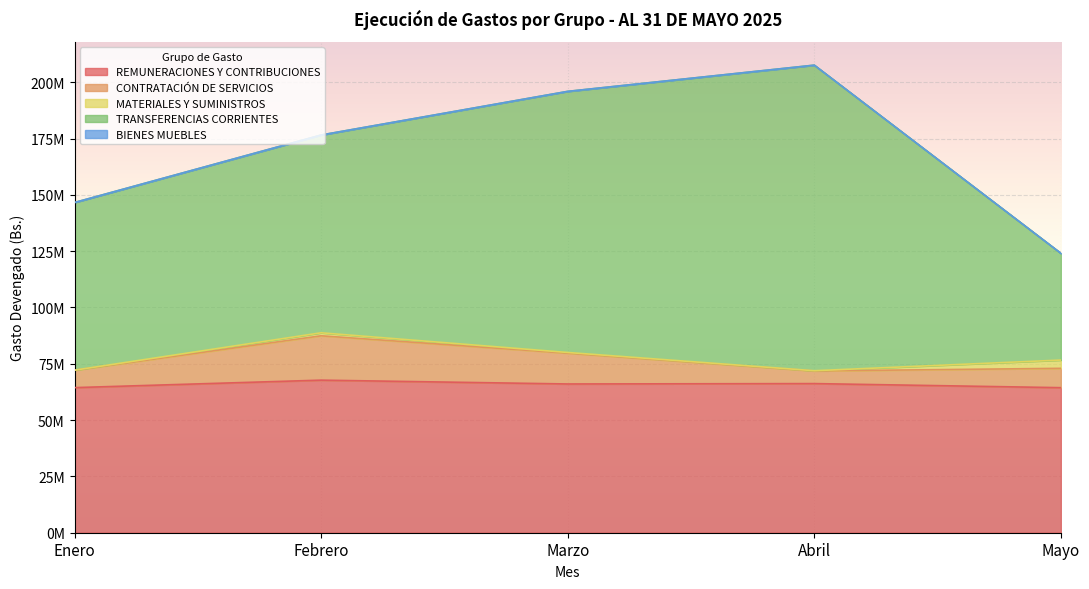

How many lines are shown in the chart?

5